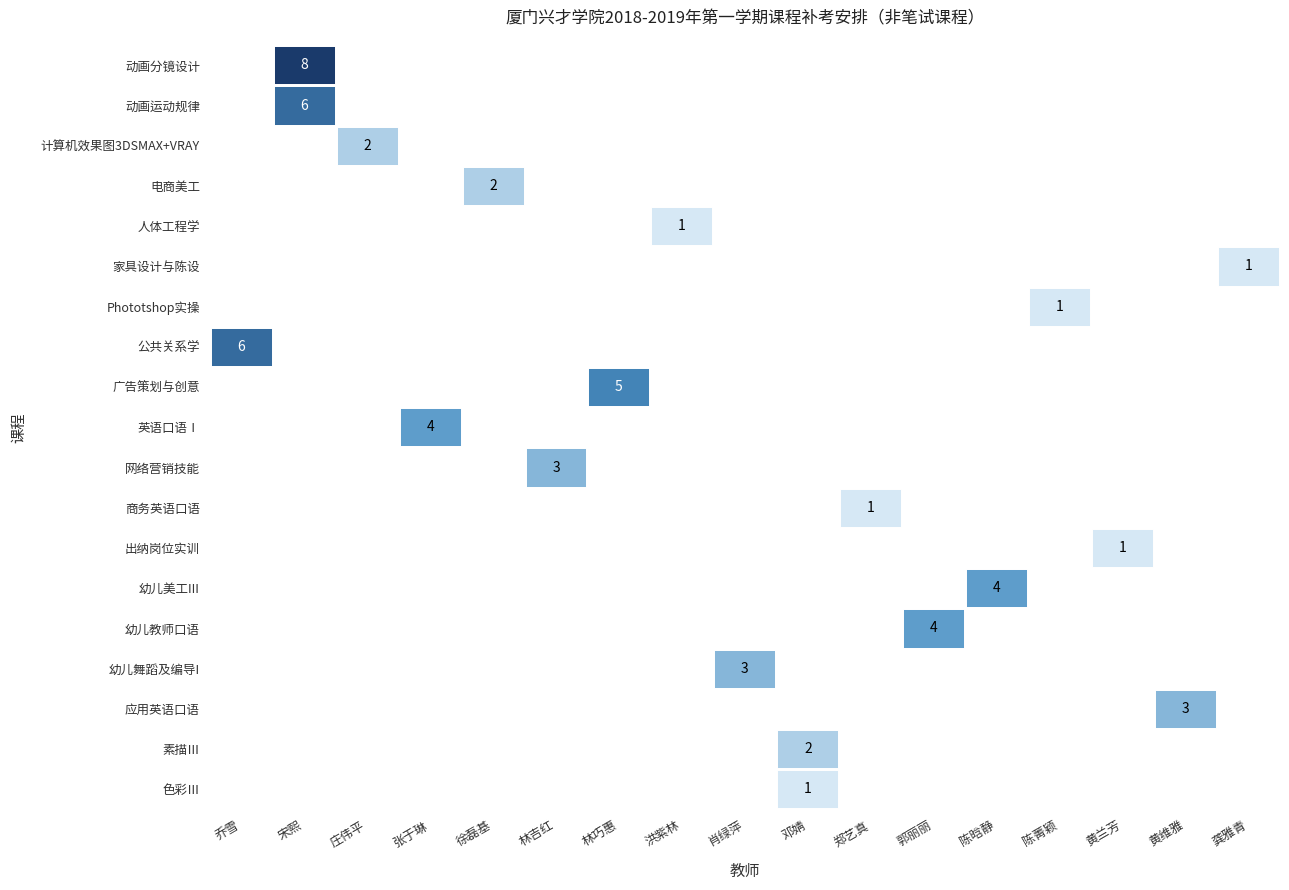

Which label corresponds to the smallest value in the chart?

色彩Ⅲ